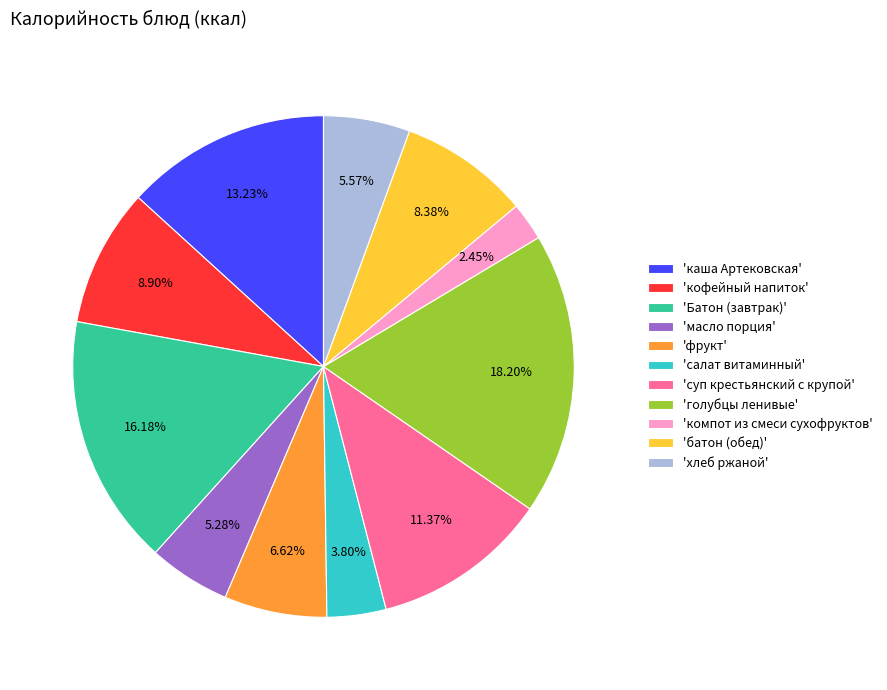

Is there any slice that represents more than half of the pie?

No